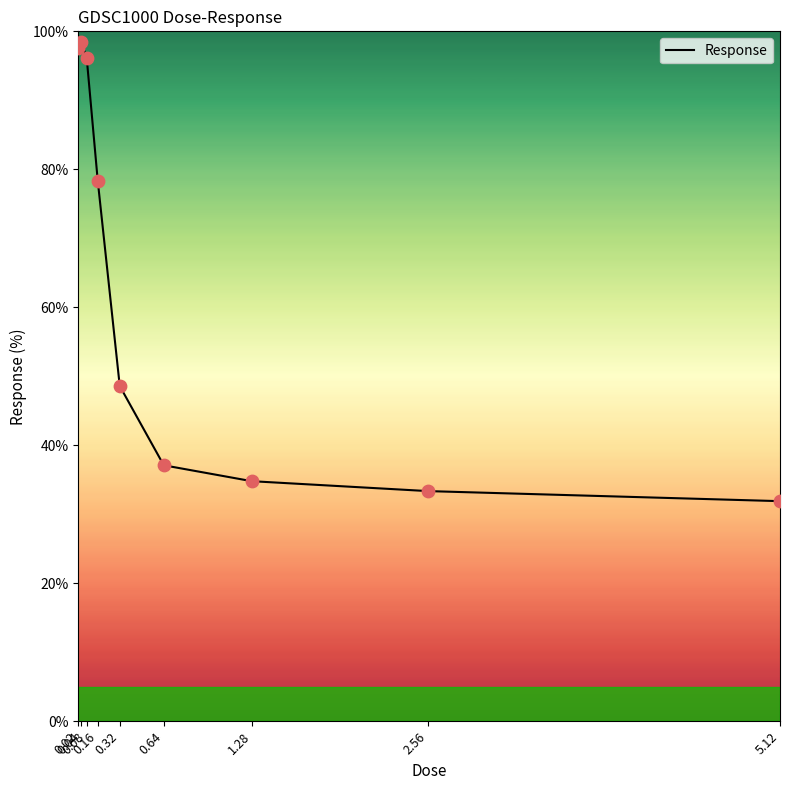

Approximately how many times larger is the value at 2.56 compared to 0.04?

0.3